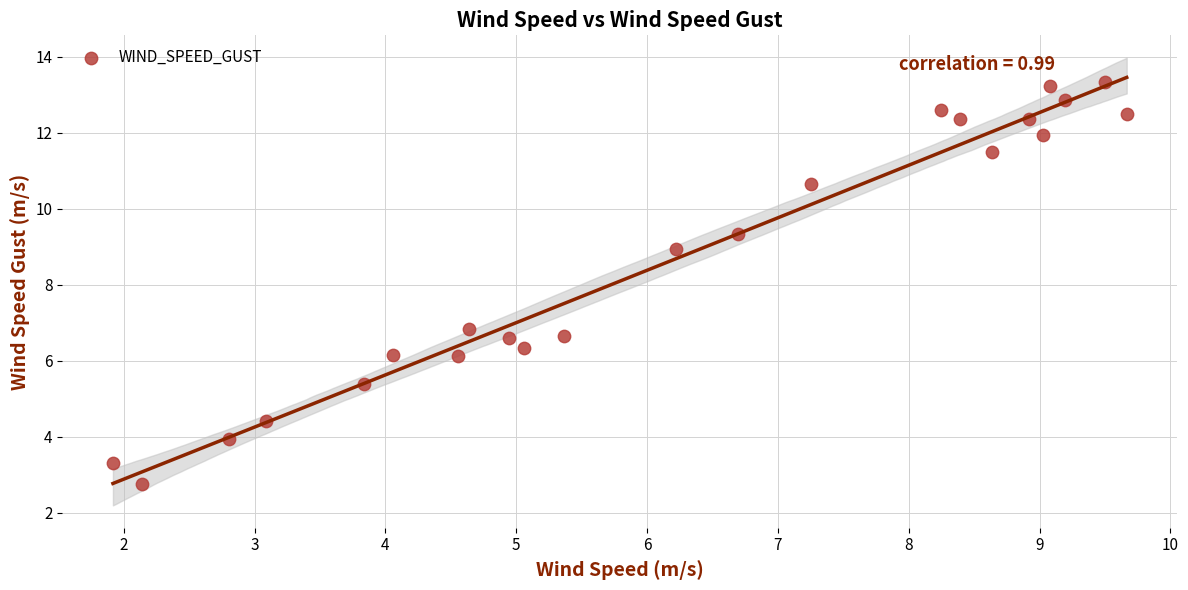

What is the range of X values (max minus min)?

7.7